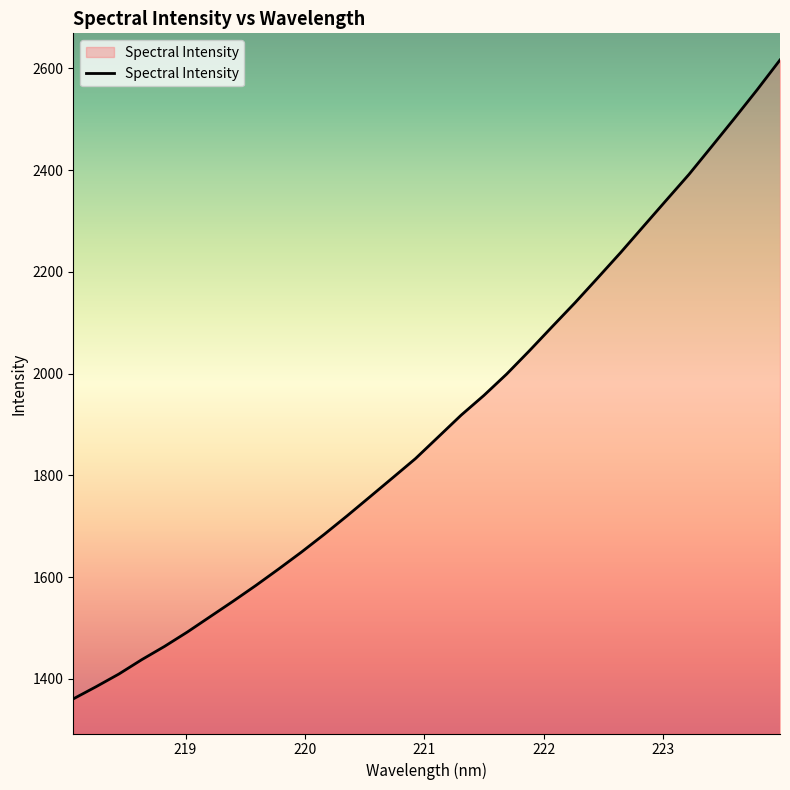

What is the maximum value shown in the chart?

2616.4